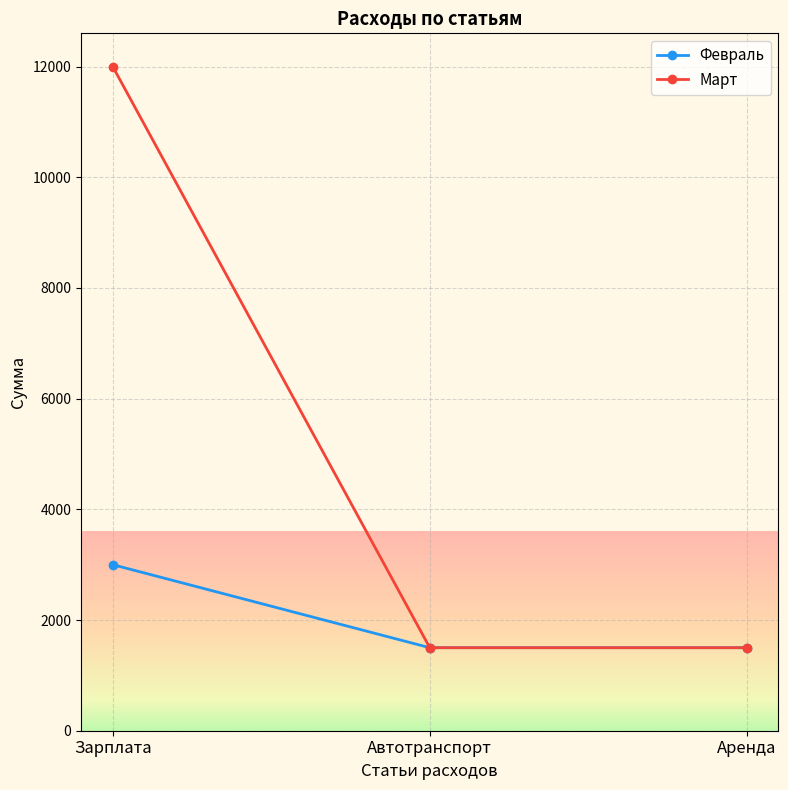

Reading right to left, extract all data points from this chart.

Февраль: 1500	1500	3000
Март: 1500	1500	12000